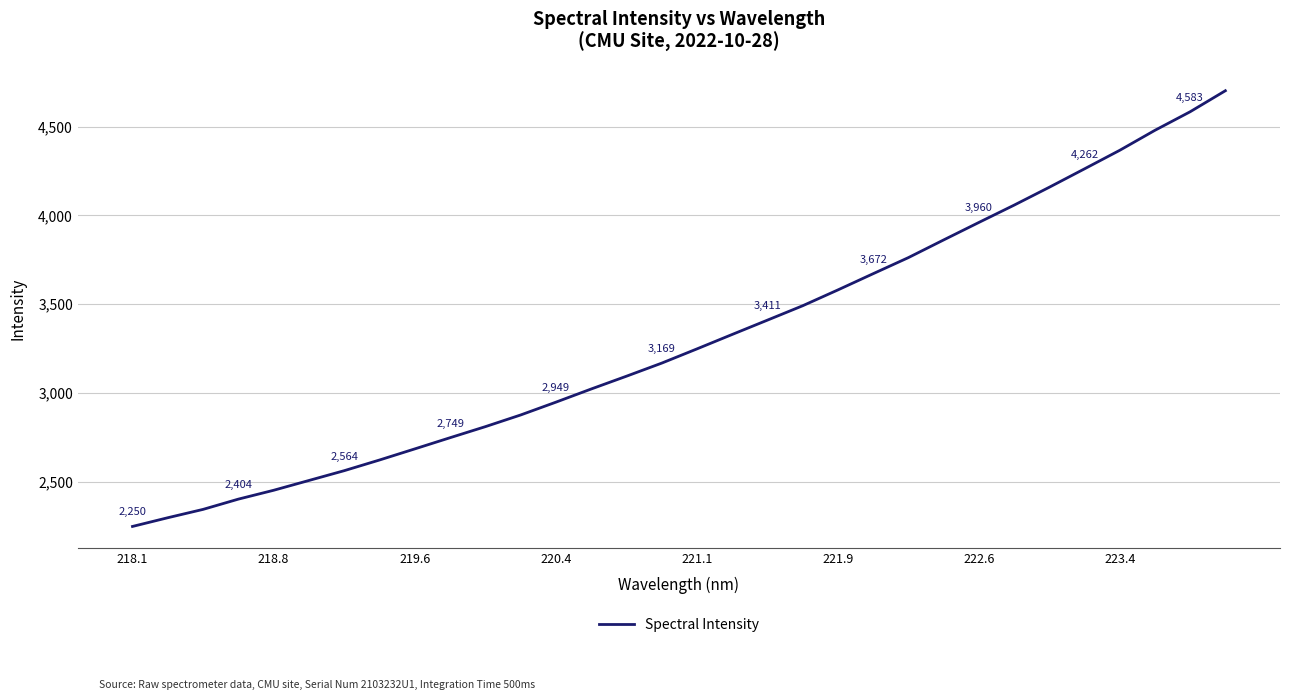

True or false: there are more than 2 points higher than both neighbors.

False